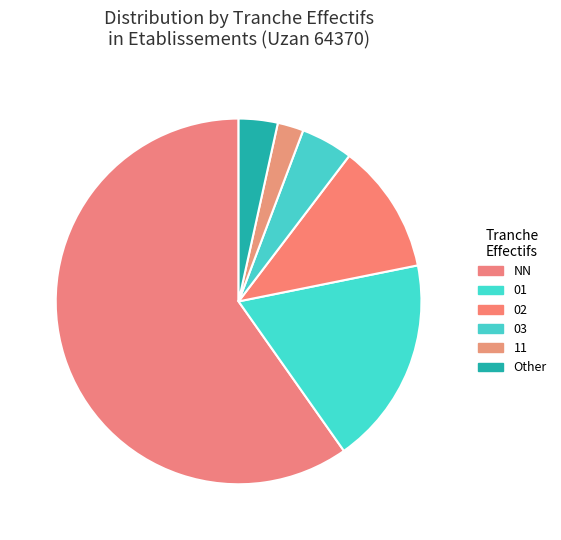

Rank the categories by value from lowest to highest.

11, Other, 03, 02, 01, NN